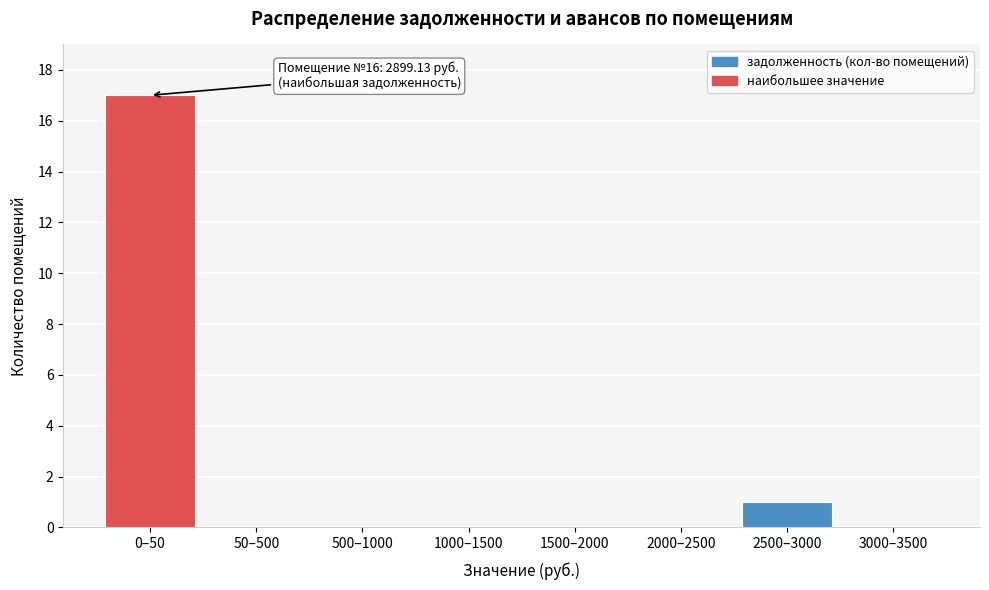

Reading right to left, transcribe all the data shown in this chart.

3000–3500=0	2500–3000=1	2000–2500=0	1500–2000=0	1000–1500=0	500–1000=0	50–500=0	0–50=17